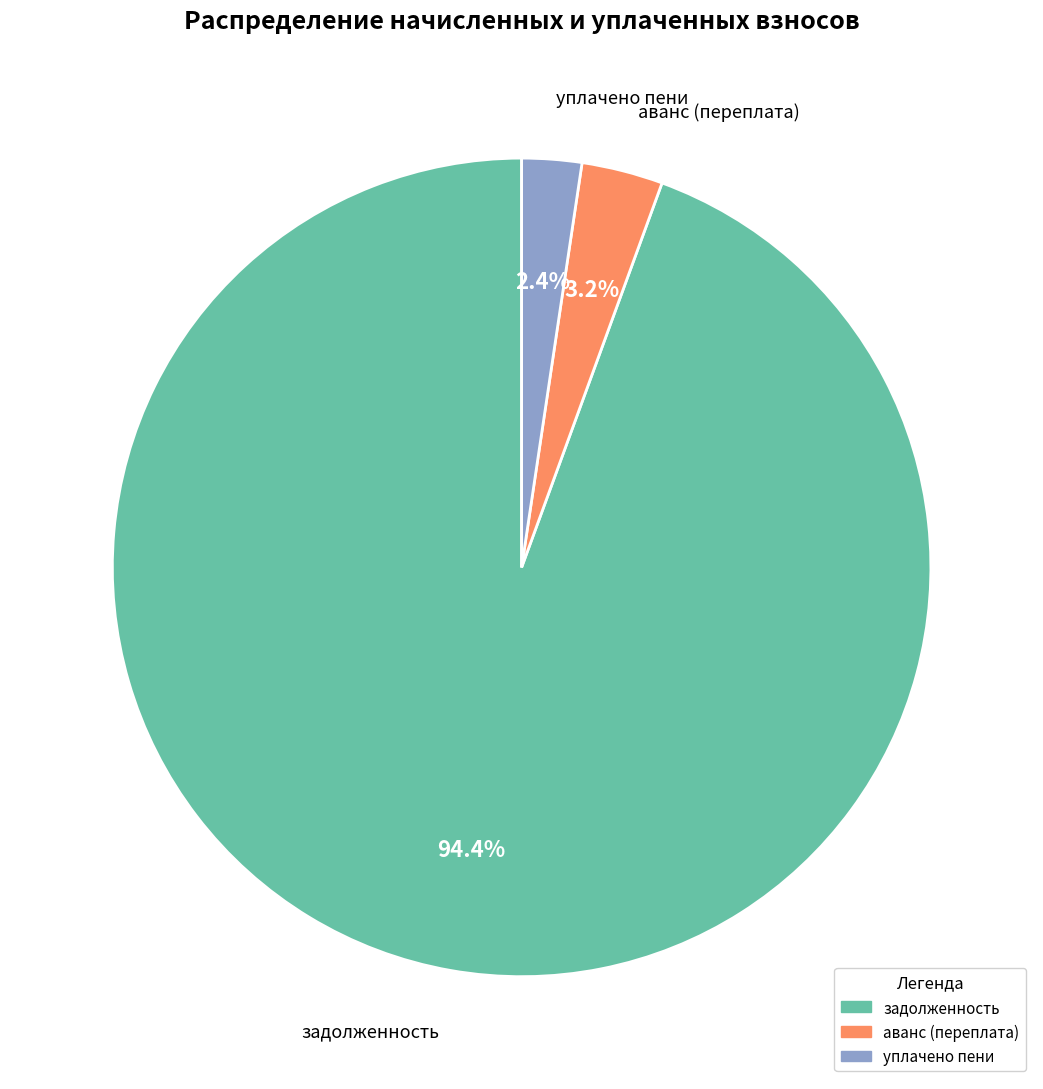

Rank the categories by value from lowest to highest.

уплачено пени, аванс (переплата), задолженность